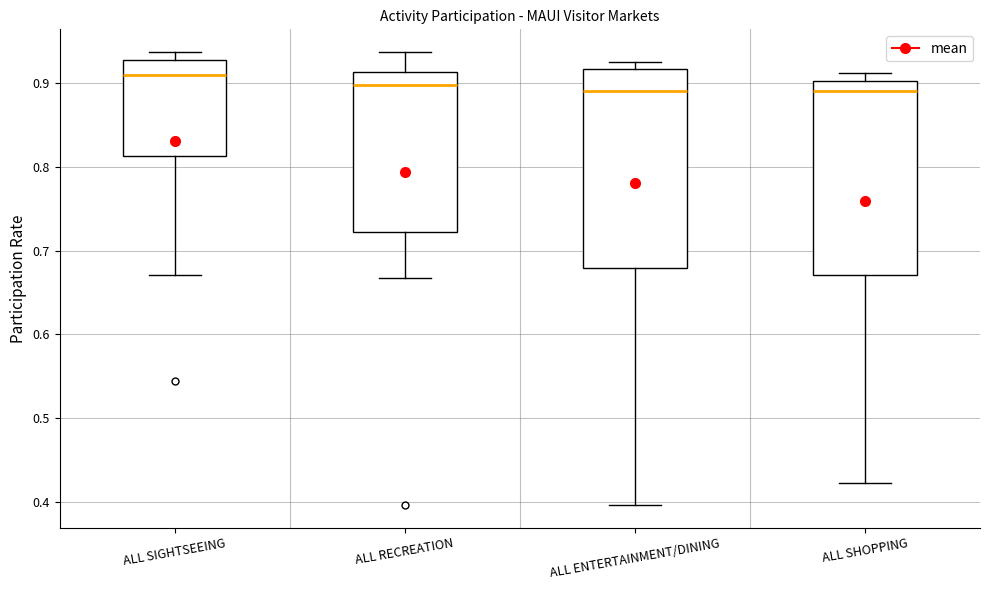

Where does the lower whisker of the box for ALL SIGHTSEEING end on the y-axis? The values are not printed on the chart, so give them approximately, as read against the axis.

0.67